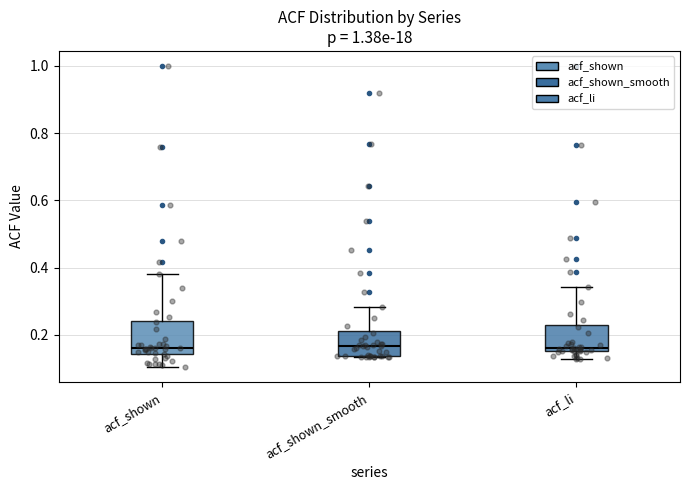

Where is the lower edge of the box for acf_shown on the y-axis? The values are not printed on the chart, so give them approximately, as read against the axis.

0.14